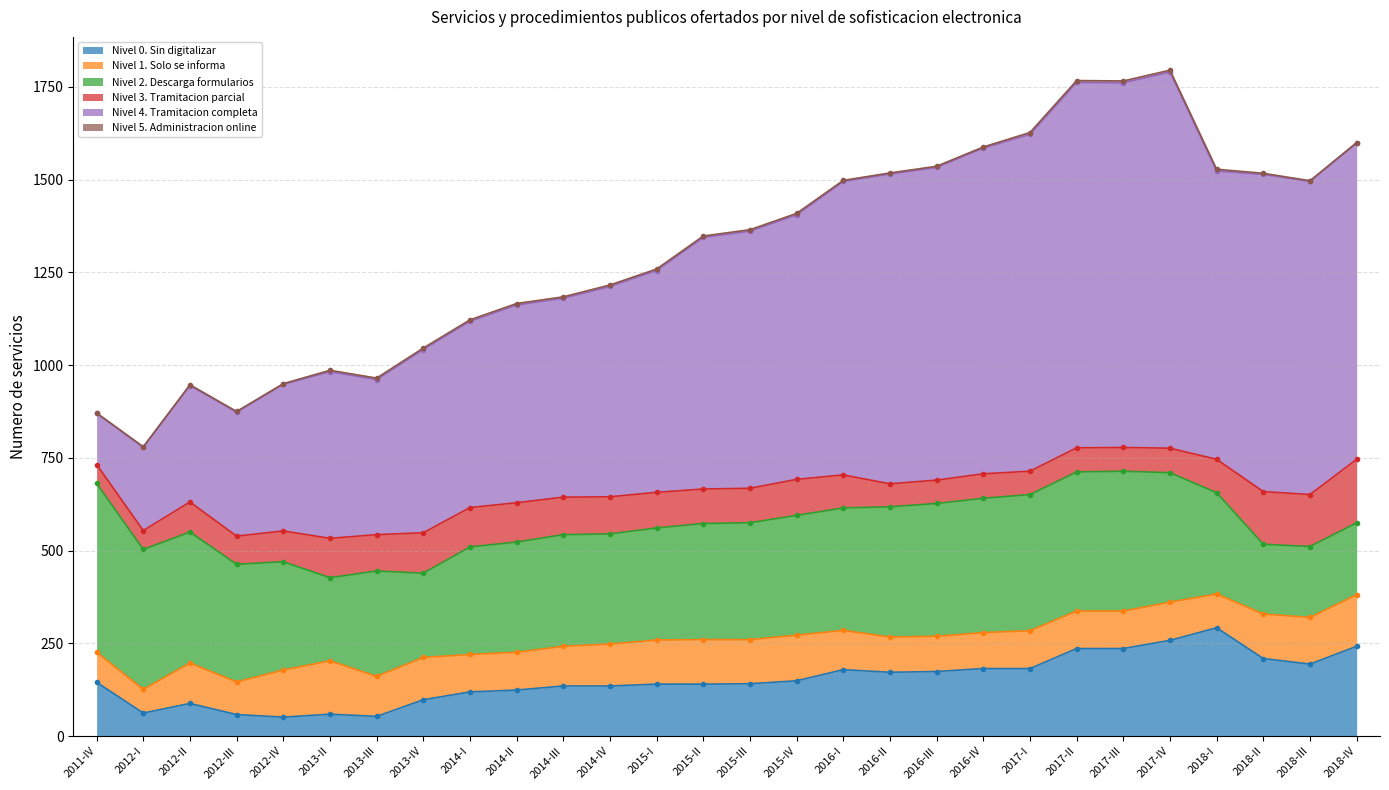

How many interior local valleys does the Nivel 3. Tramitacion parcial series have?

6